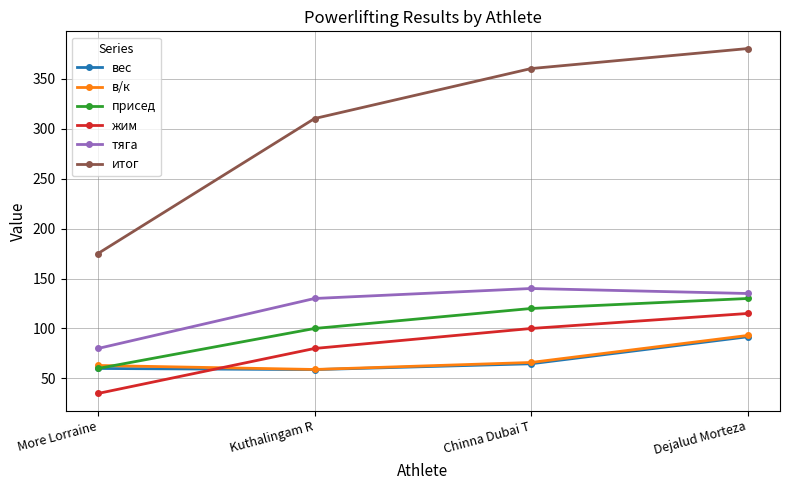

True or false: присед has more than 0 interior local peaks.

False